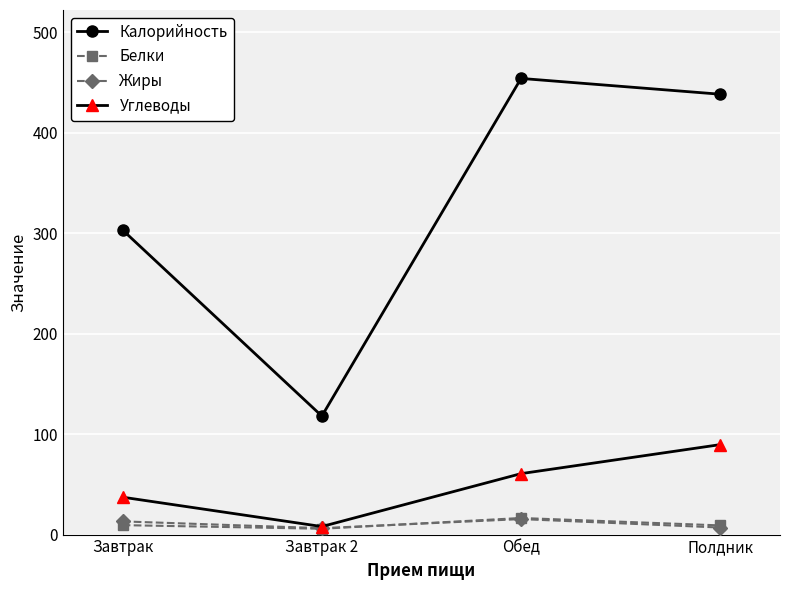

The Калорийность series shows 106.5 at Обед. True or false?

False